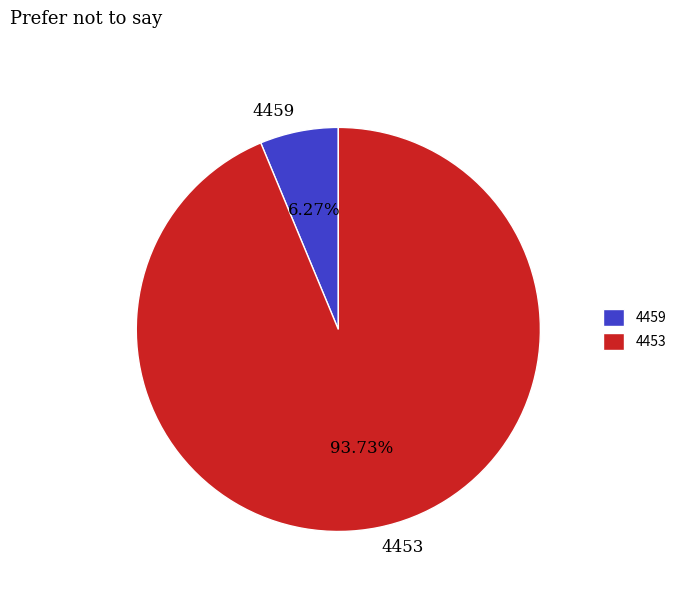

Do 4453 and 4459 together represent more than half of the pie?

Yes